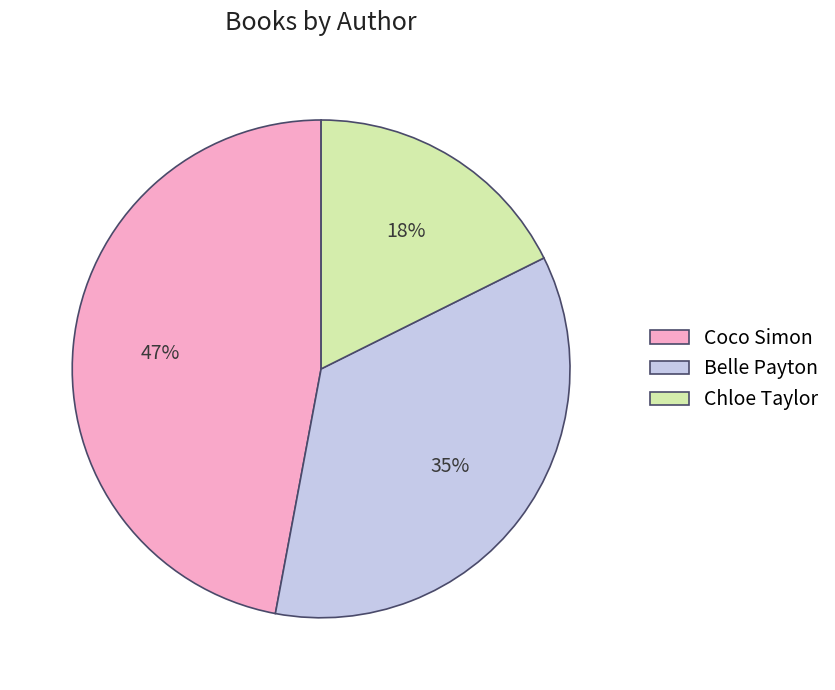

What percentage is the Chloe Taylor slice, to the nearest percent?

18%